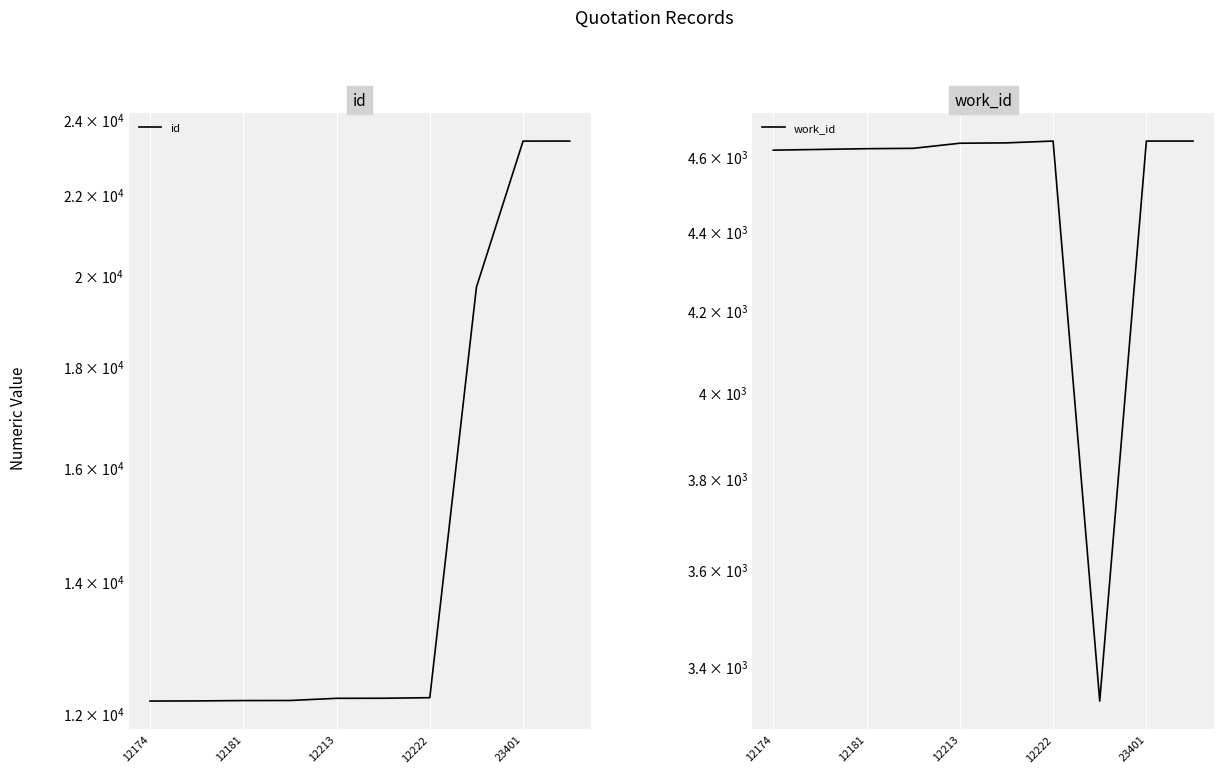

True or false: id has more than 2 points higher than both neighbors.

False